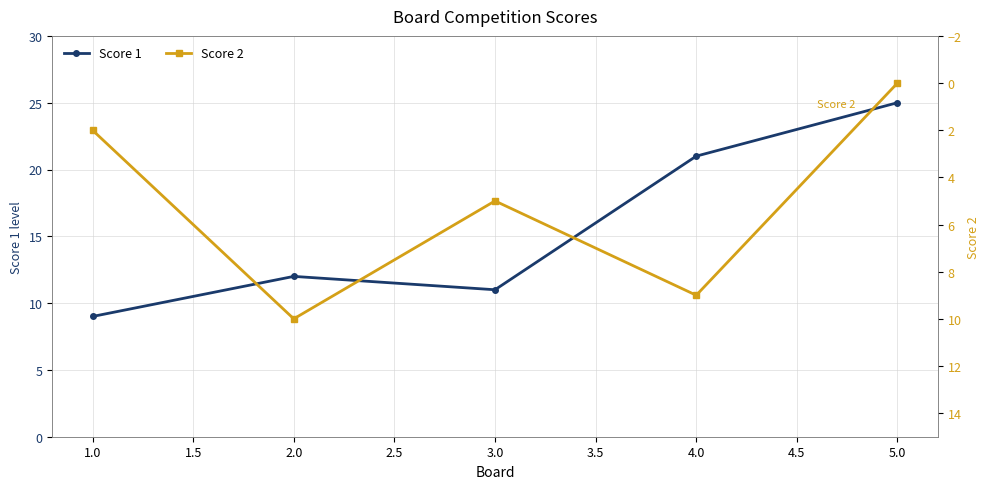

What is the value of the Score 2 point at the 3rd from the left?

5